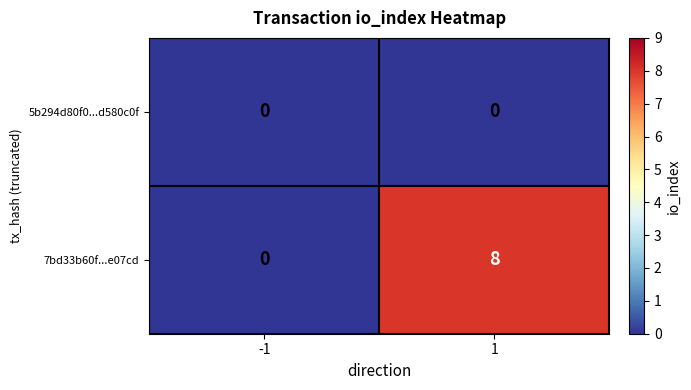

Count the number of categories in the chart.

2